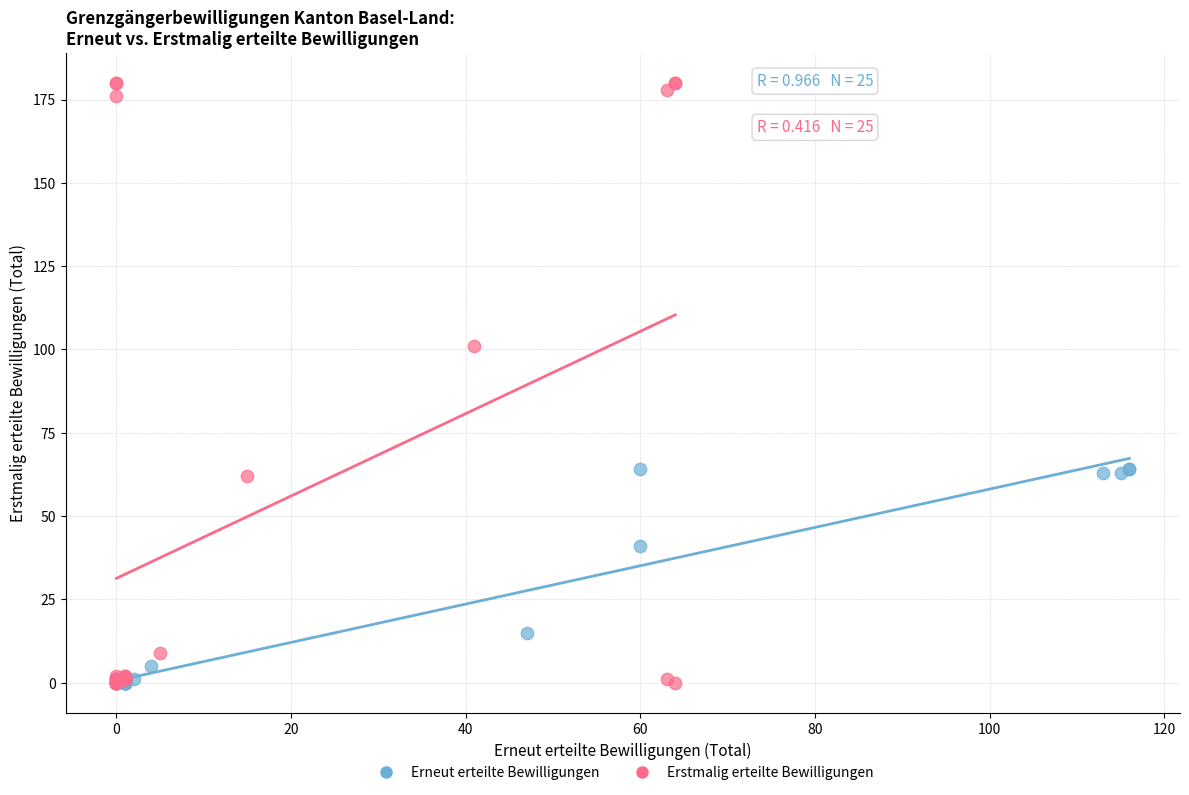

Which series contains the highest Y value?

Erstmalig erteilte Bewilligungen